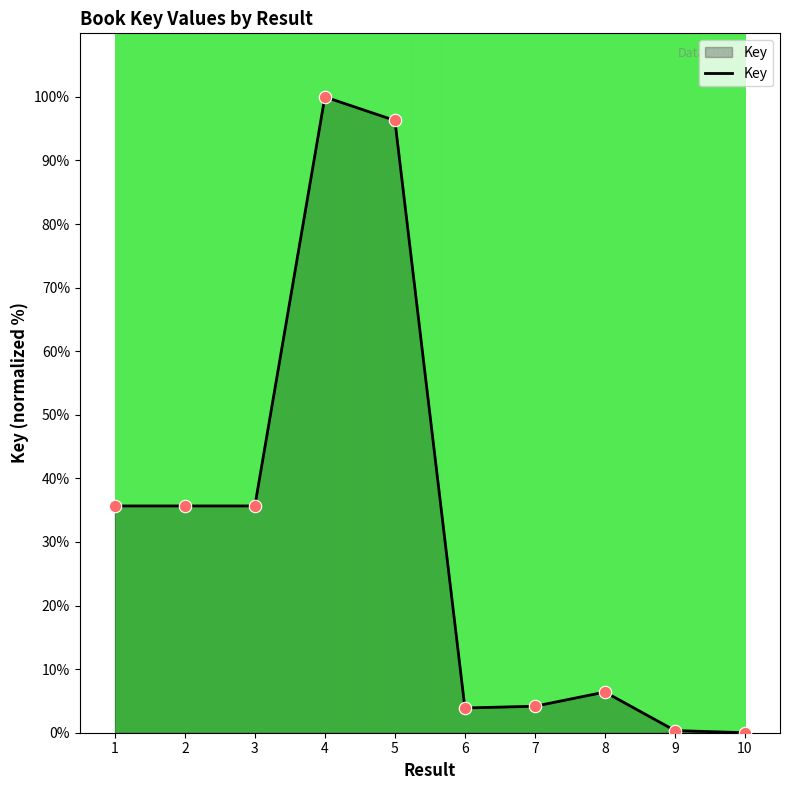

What is the ratio of the value at 1 to the value at 7?

8.6